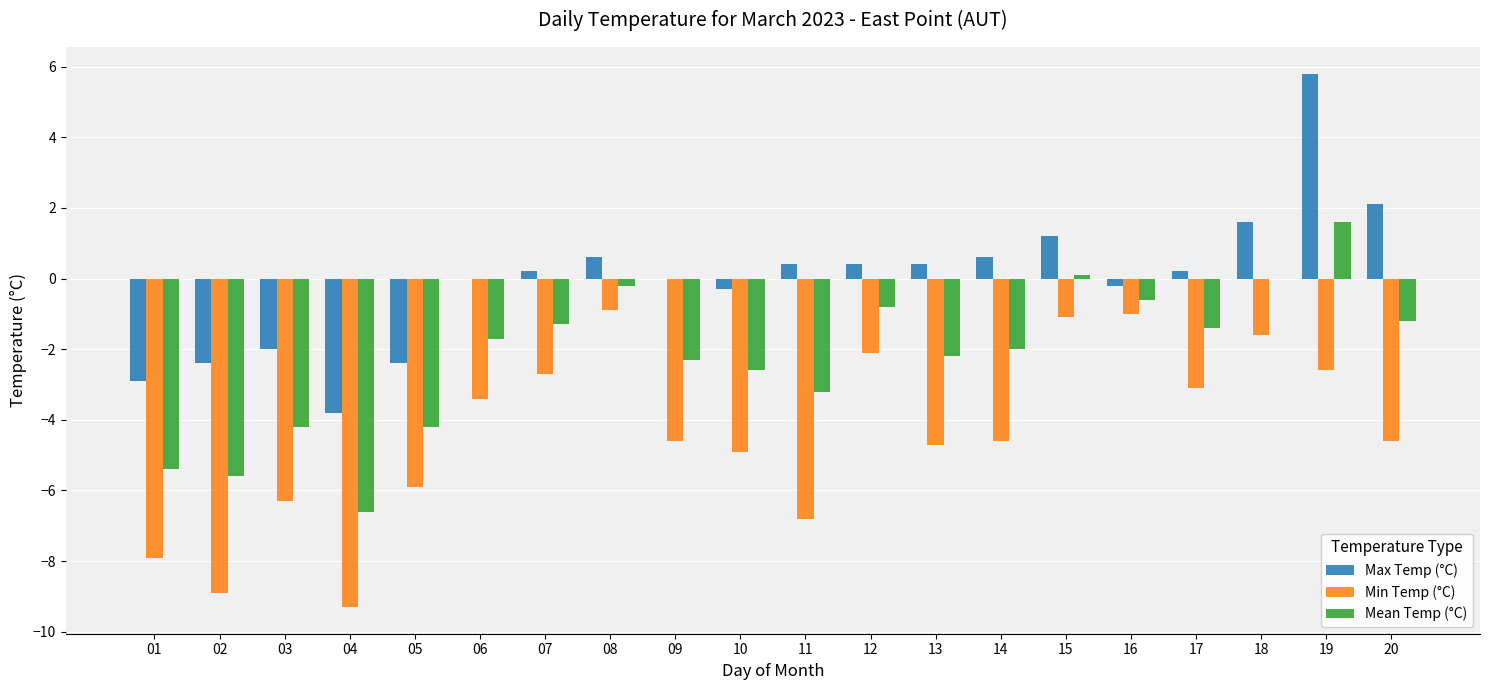

What are all the series names shown in the legend?

Max Temp (°C), Min Temp (°C), Mean Temp (°C)